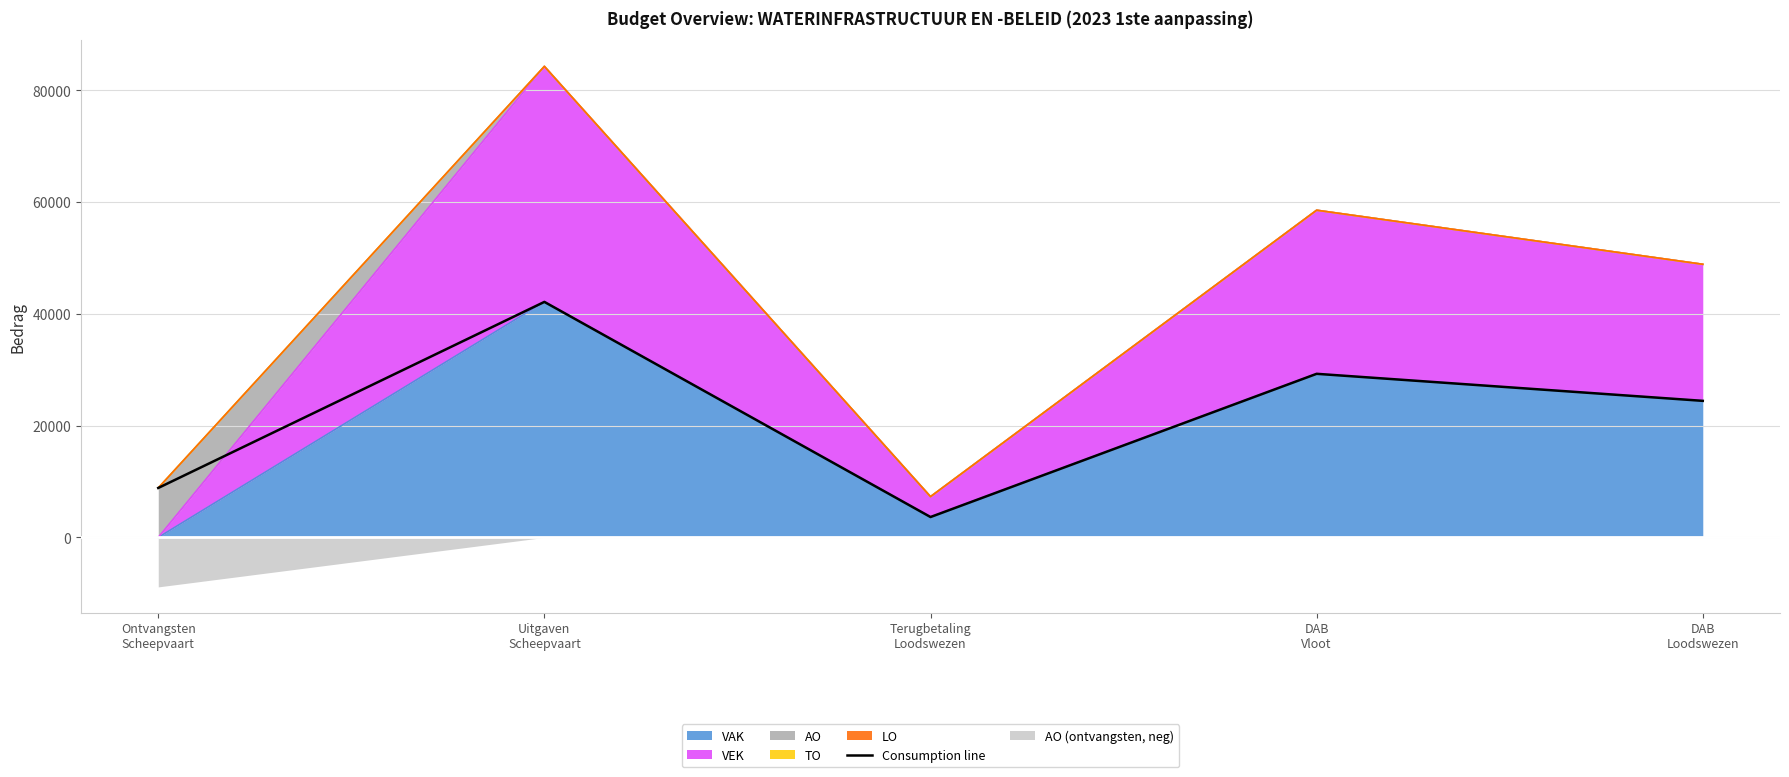

What is the value of the 3rd point from the left?

3649